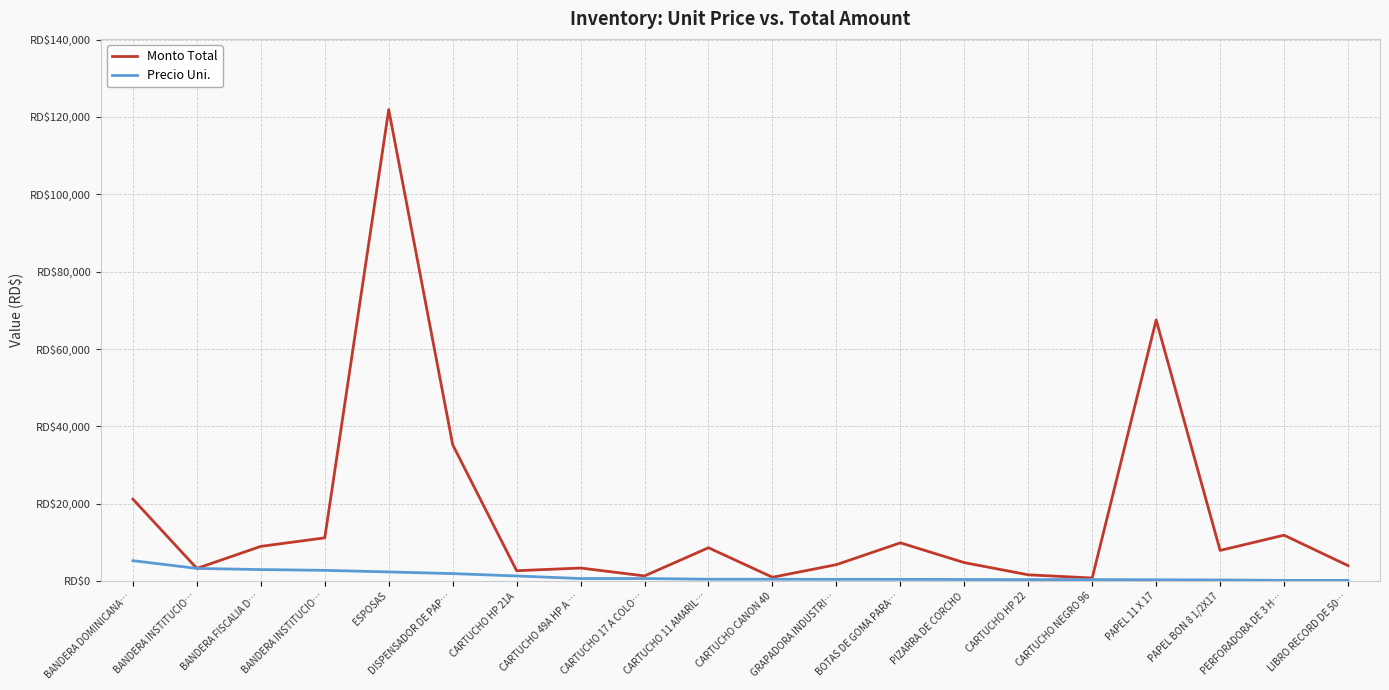

True or false: Precio Uni. and Monto Total cross at least once.

False